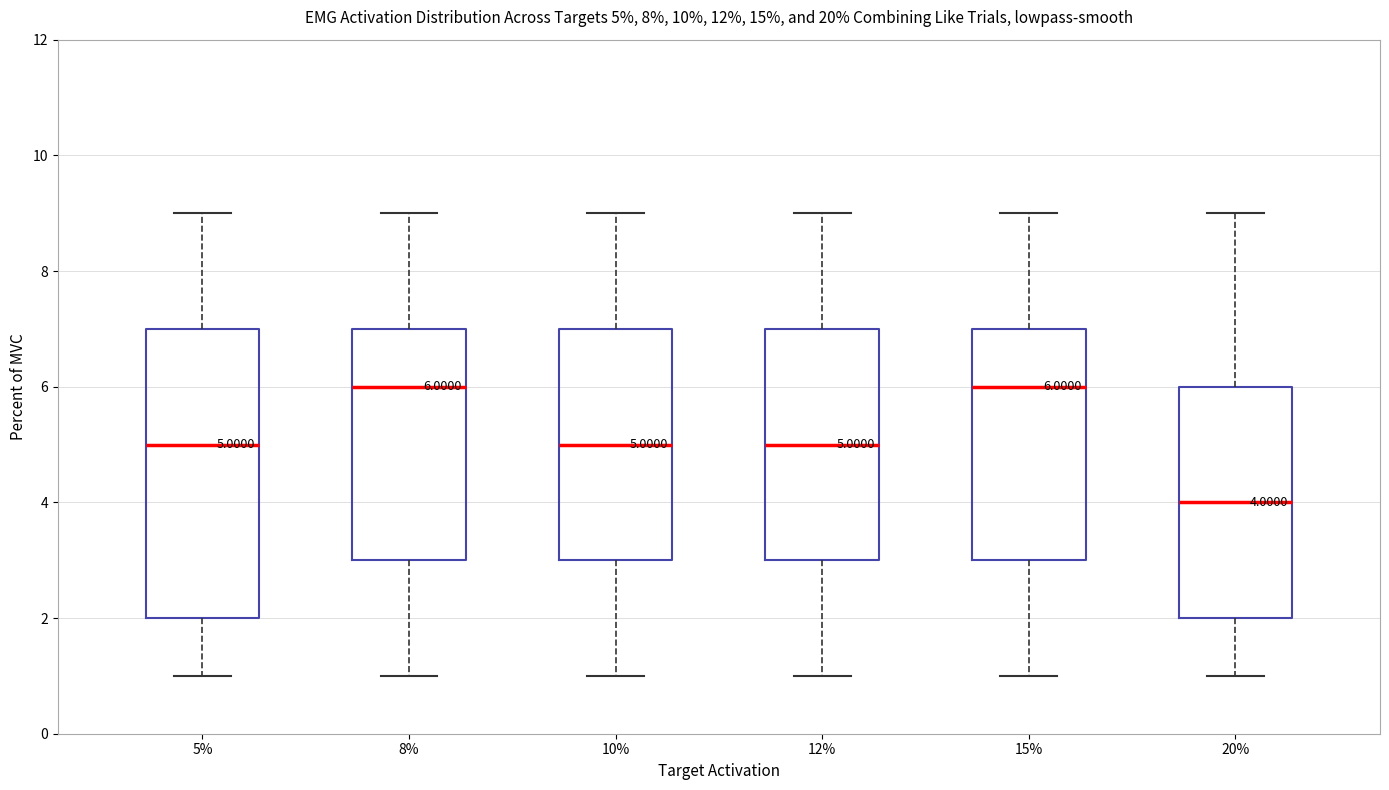

Which box is the tallest, from its lower edge to its upper edge?

5%